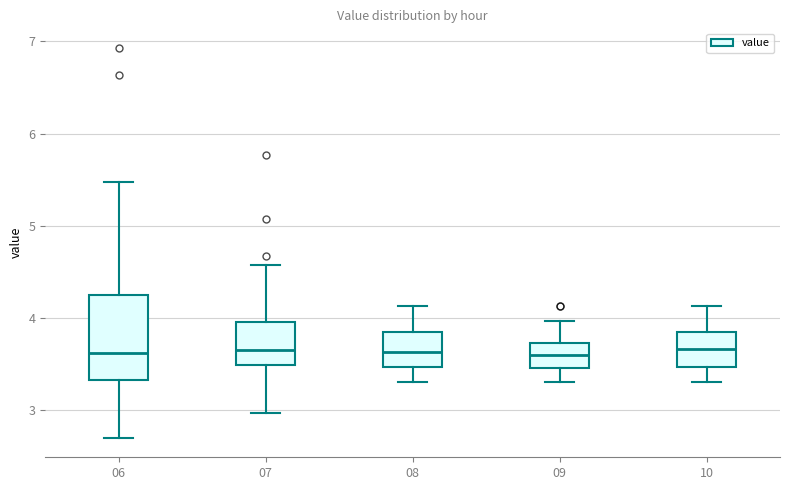

Reading left to right, read every box against the y-axis: the position of its median line, the range the box covers, and the ends of its whiskers. The values are not printed on the chart, so give them approximately, as read against the axis.

06: median 3.6, box 3.3 to 4.2, whiskers 2.7 to 5.5
07: median 3.7, box 3.5 to 4.0, whiskers 3.0 to 4.6
08: median 3.6, box 3.5 to 3.8, whiskers 3.3 to 4.1
09: median 3.6, box 3.5 to 3.7, whiskers 3.3 to 4.0
10: median 3.7, box 3.5 to 3.8, whiskers 3.3 to 4.1